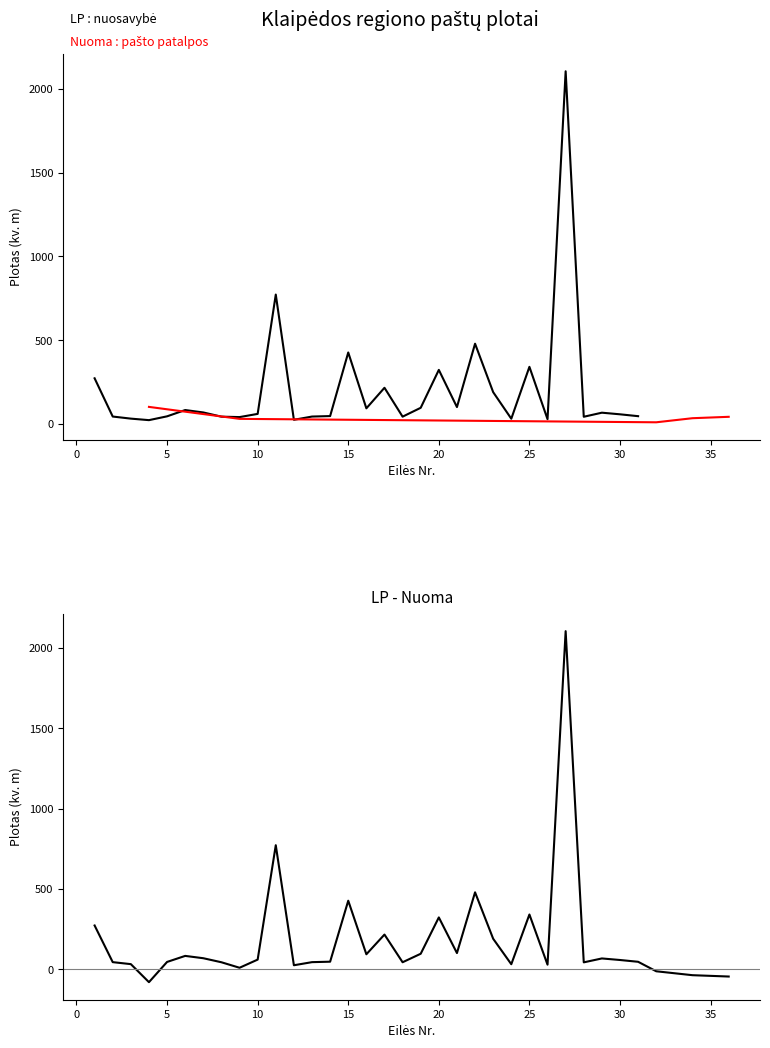

True or false: Plotas (LP) has a value of 78.2 at 31.

False